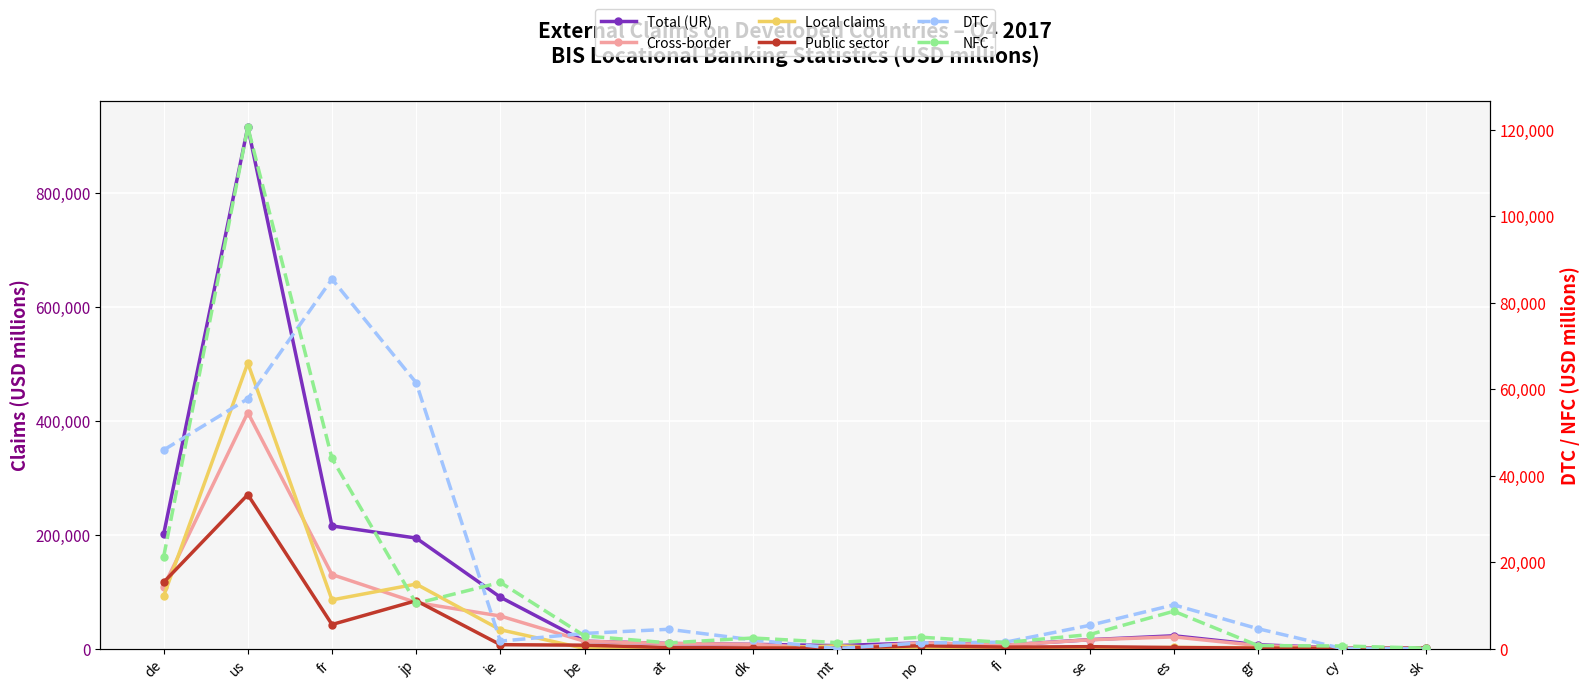

True or false: NFC has a value of 3665 at dk.

False